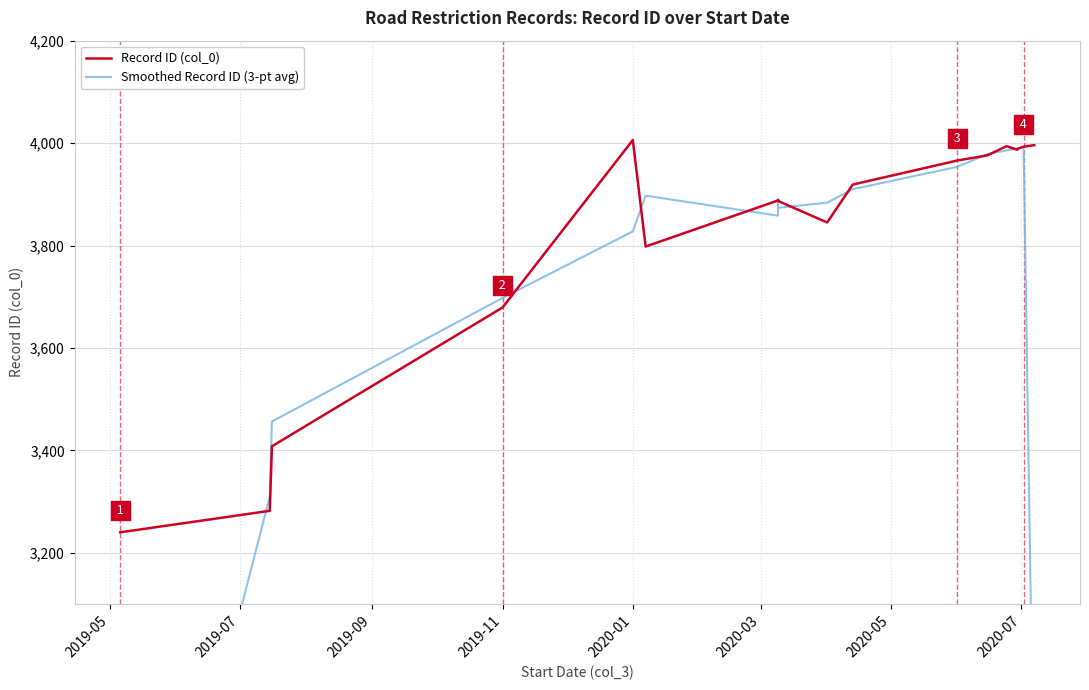

Reading right to left, transcribe all the data shown in this chart.

Record ID (col_0): 3996.0	3993.0	3990.0	3988.0	3987.0	3994.0	3976.0	3966.0	3919.0	3845.0	3887.0	3889.0	3888.0	3798.0	4006.0	3679.0	3408.0	3282.0	3240.0
Smoothed Record ID (3-pt avg): 2663.0	3993.0	3990.3	3988.3	3989.7	3985.7	3978.7	3953.7	3910.0	3883.7	3873.7	3888.0	3858.3	3897.3	3827.7	3697.7	3456.3	3310.0	2174.0